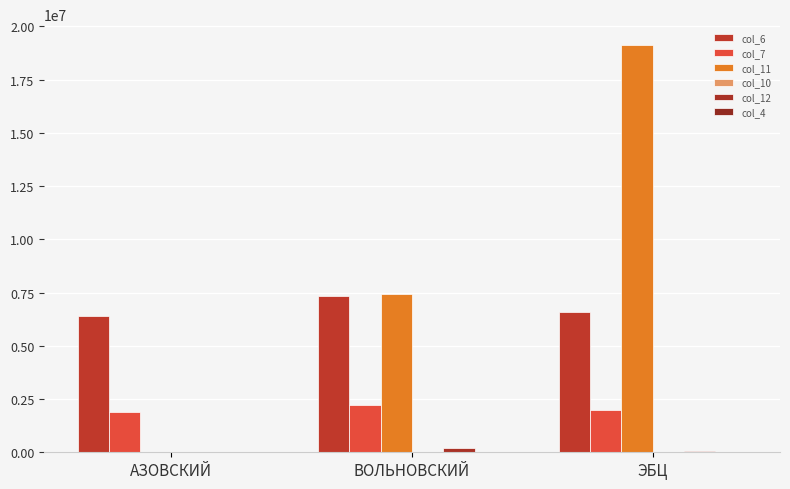

Does the chart contain stacked bars?

No